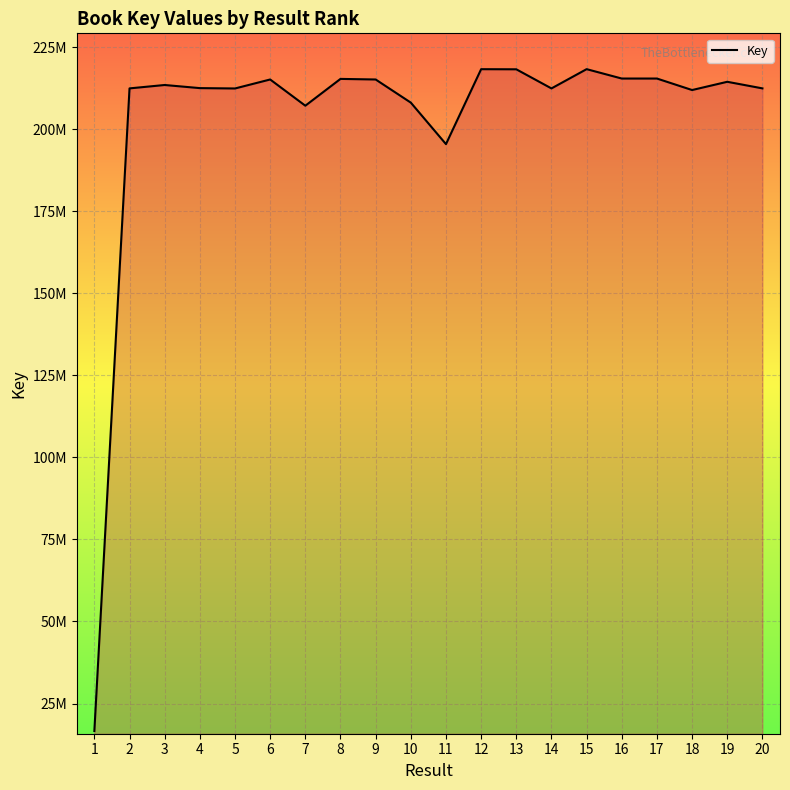

What is the difference between the maximum and second lowest values?

22849248